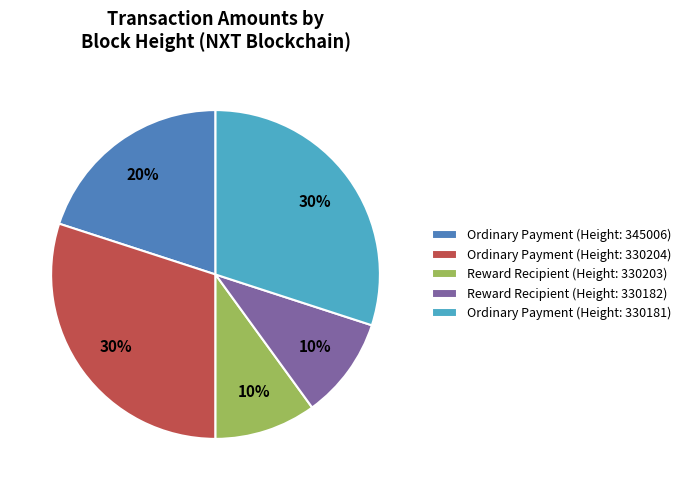

How many slices are in this pie chart?

5